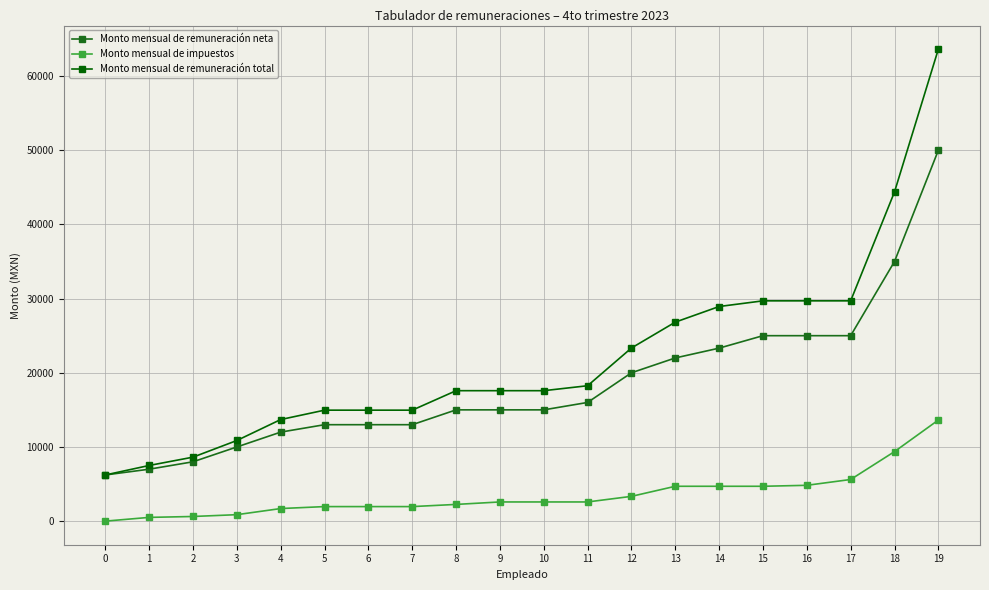

Which series has the largest total across all categories?

Monto mensual de remuneración total